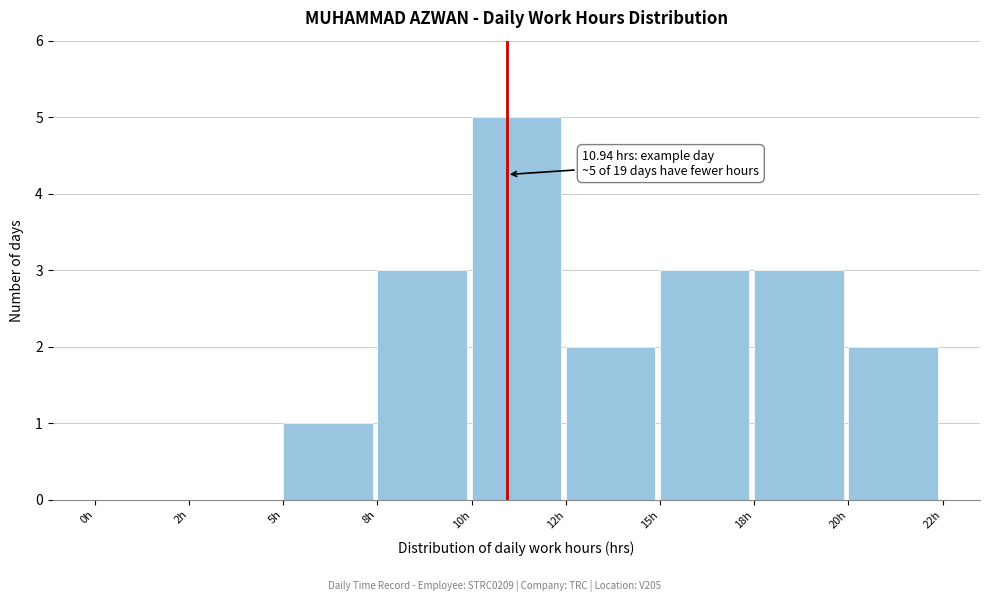

Reading left to right, transcribe all the data shown in this chart.

0h=0	2h=0	5h=1	8h=3	10h=5	12h=2	15h=3	18h=3	20h=2